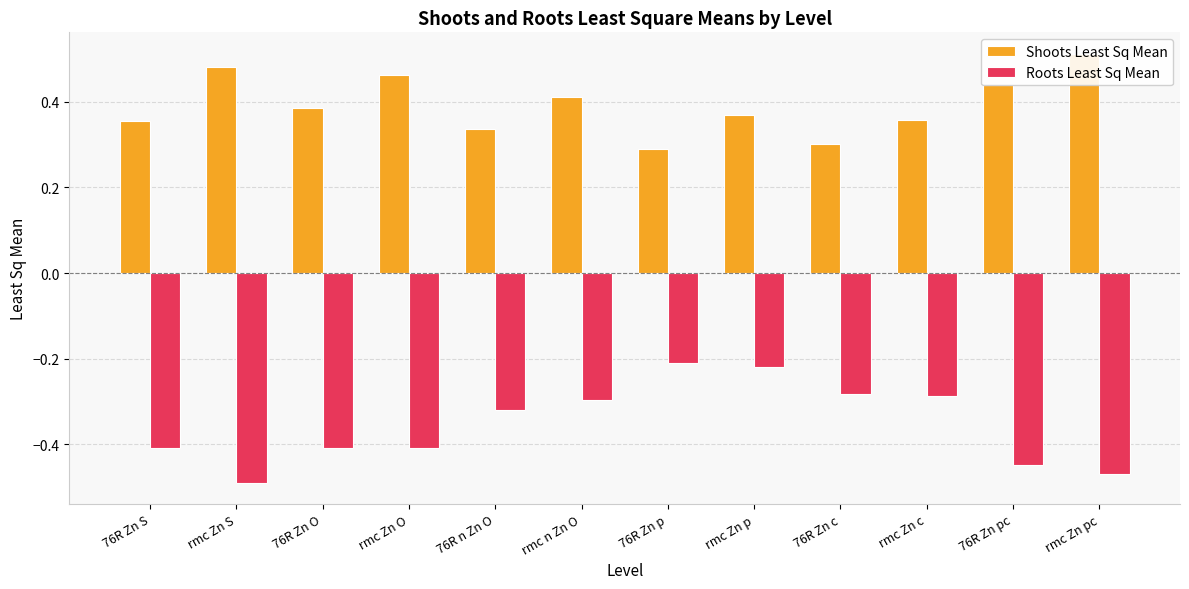

What value does the Roots Least Sq Mean series have at 76R Zn pc?

-0.4